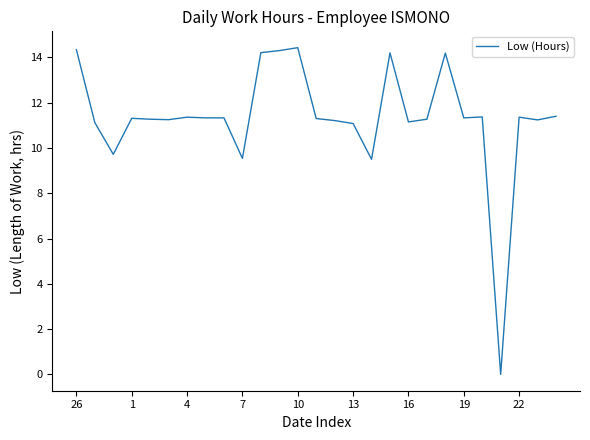

What is the greatest value displayed?

14.4